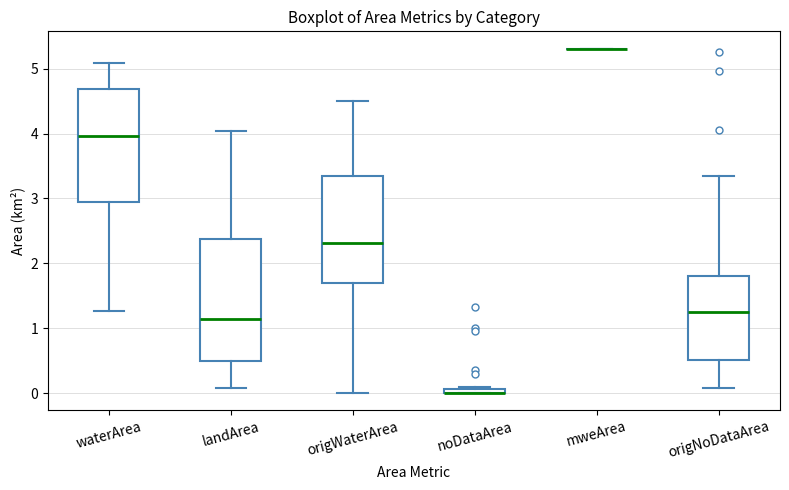

Which box is the tallest, from its lower edge to its upper edge?

landArea